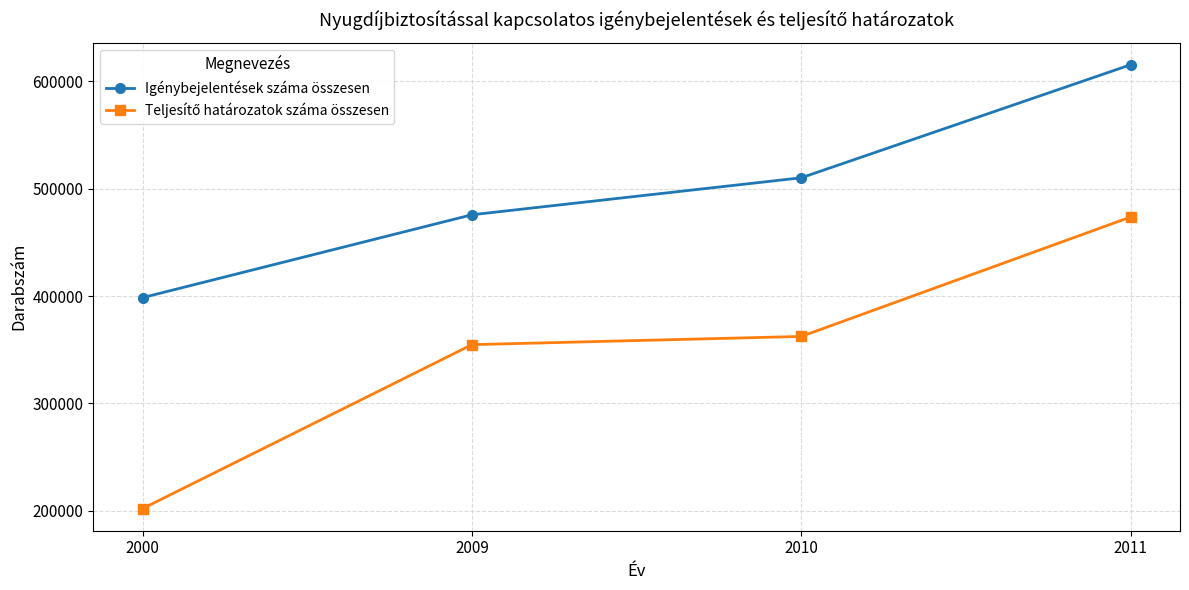

How many data points in Igénybejelentések száma összesen are less than 510109?

2